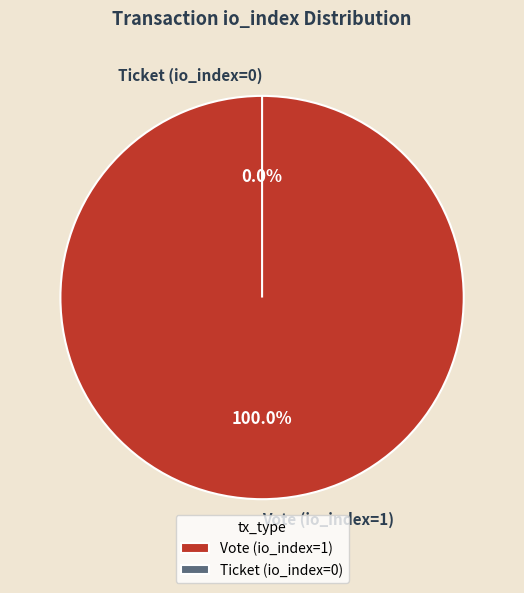

True or false: Vote (io_index=1) accounts for 100% of the total.

True